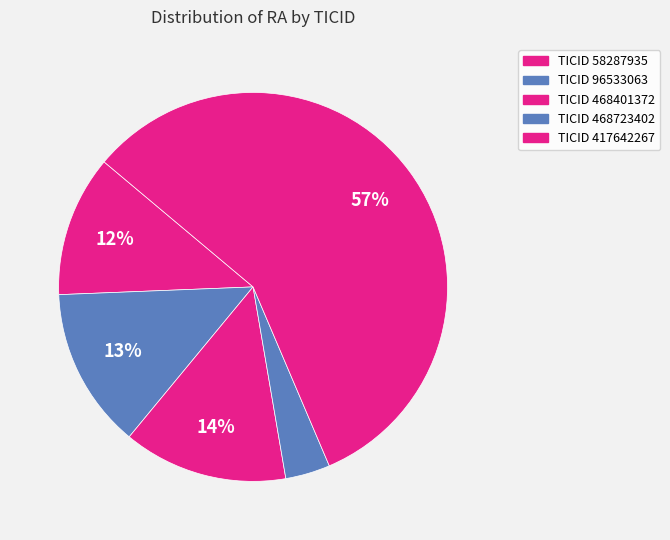

Count the number of slices in the pie.

5